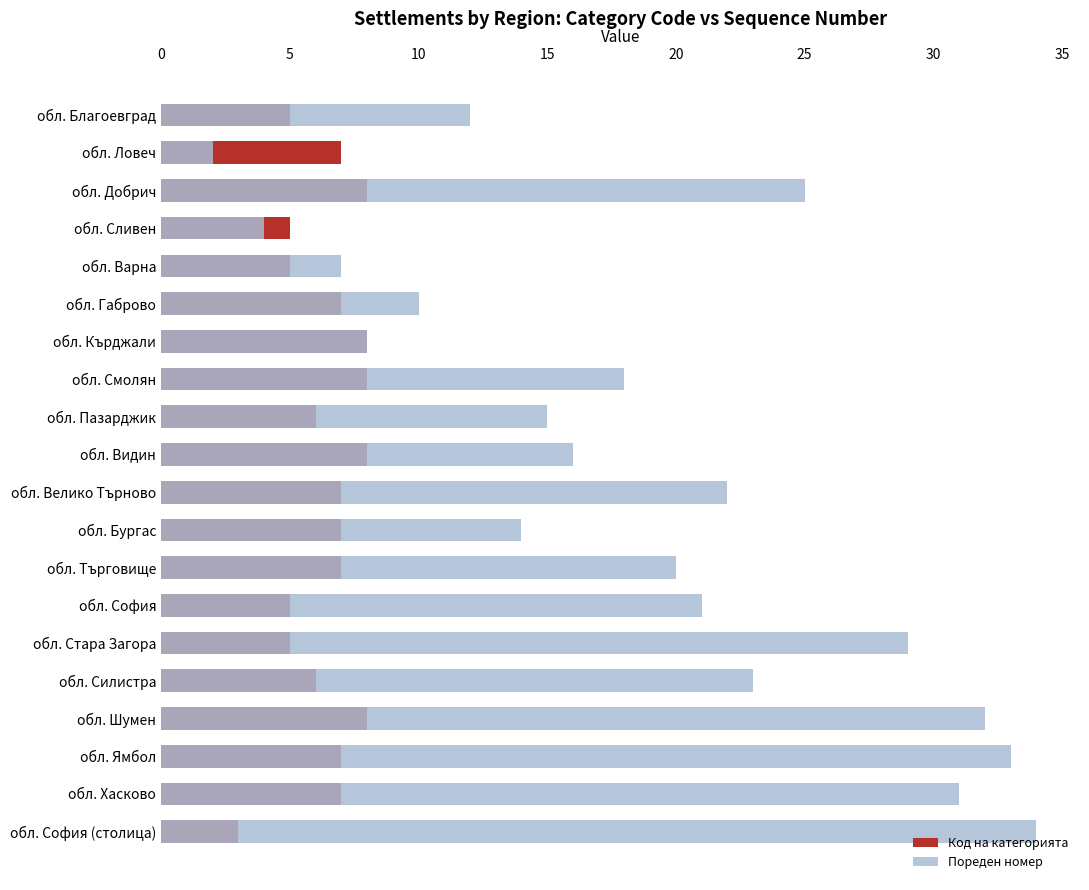

What is the difference between the highest and lowest values at обл. София (столица)?

31